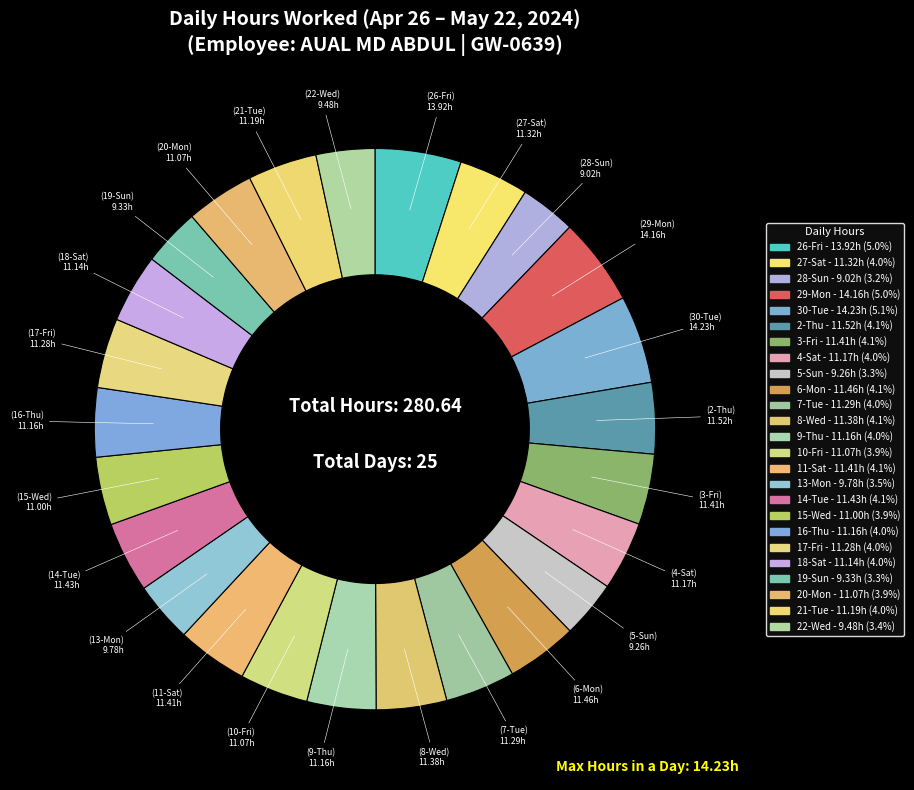

How many slices are in this pie chart?

25